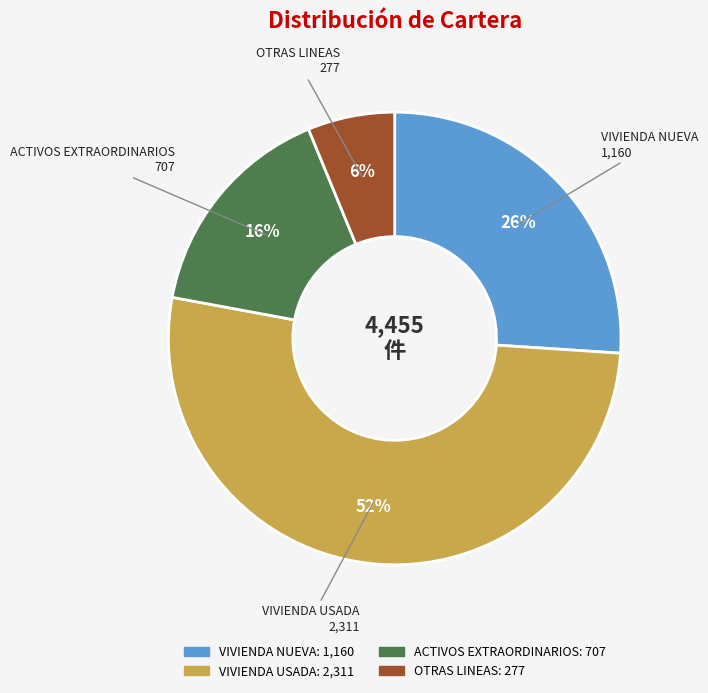

Do ACTIVOS EXTRAORDINARIOS and OTRAS LINEAS together represent more than half of the pie?

No